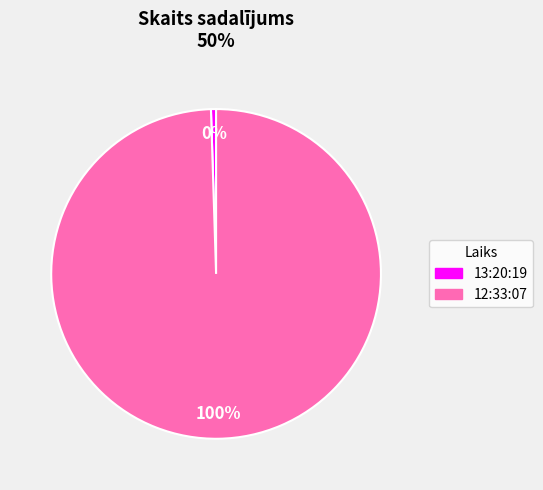

Count the number of slices in the pie.

2